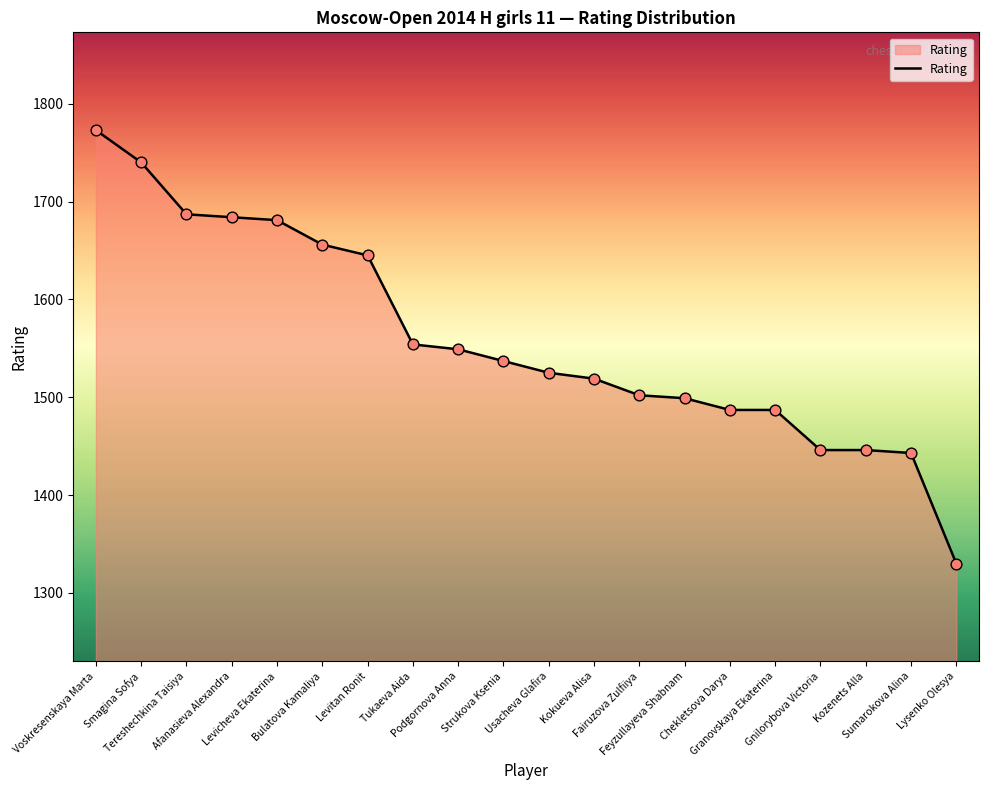

Which has a higher value, Kokueva Alisa or Kozenets Alla?

Kokueva Alisa